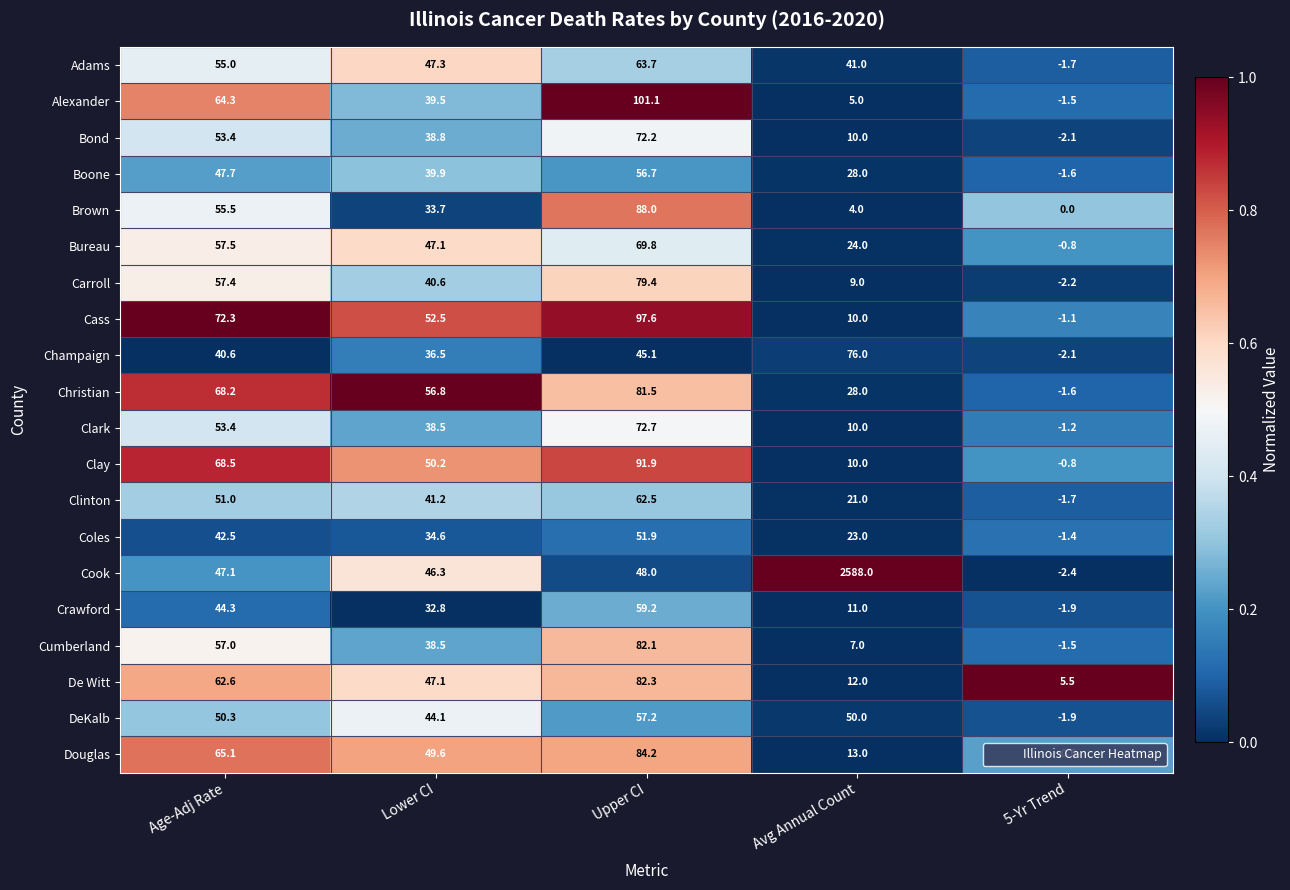

True or false: Crawford has a value of 44.3 at Age-Adj Rate.

True